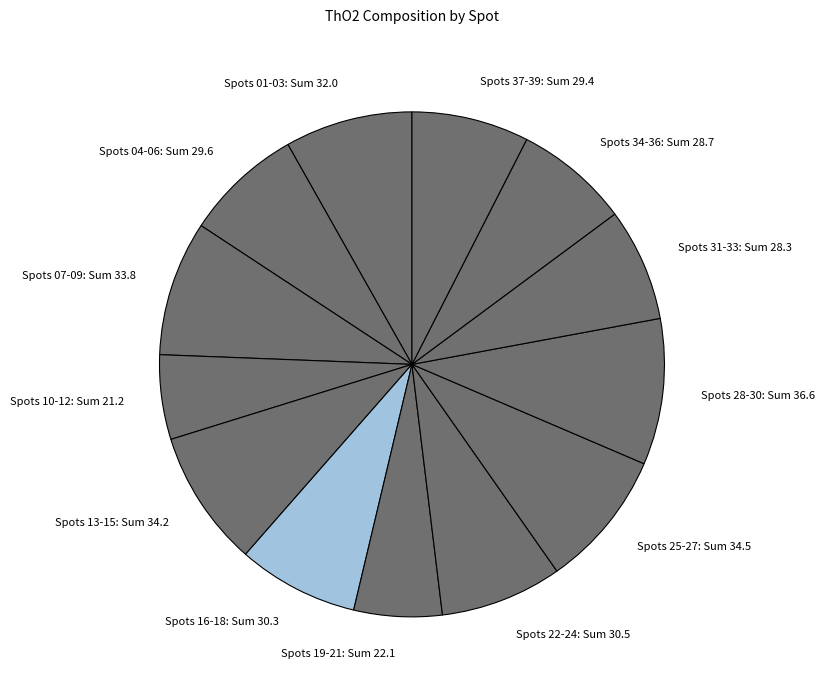

What is the ratio of the value at Spots 01-03: Sum 32.0 to the value at Spots 31-33: Sum 28.3?

1.1